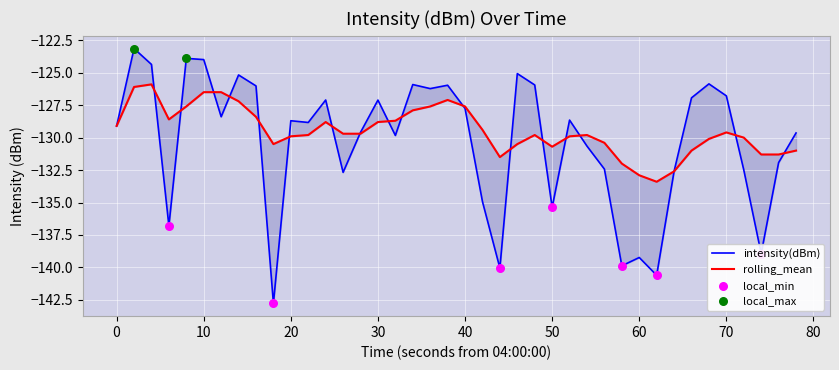

Which series reaches the maximum Y coordinate?

intensity(dBm)